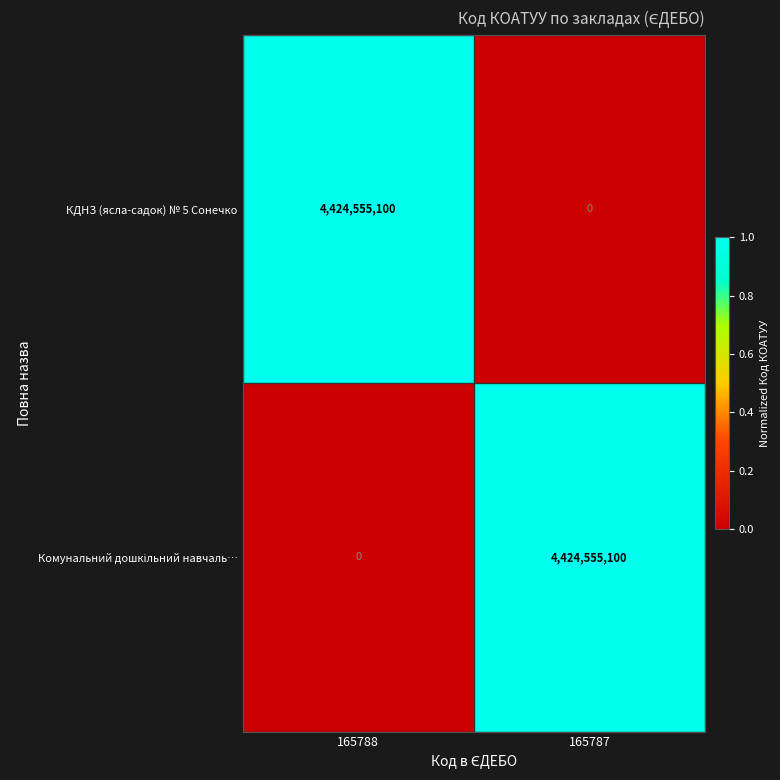

At which label does КДНЗ (ясла-садок) № 5 Сонечко reach its peak?

165788